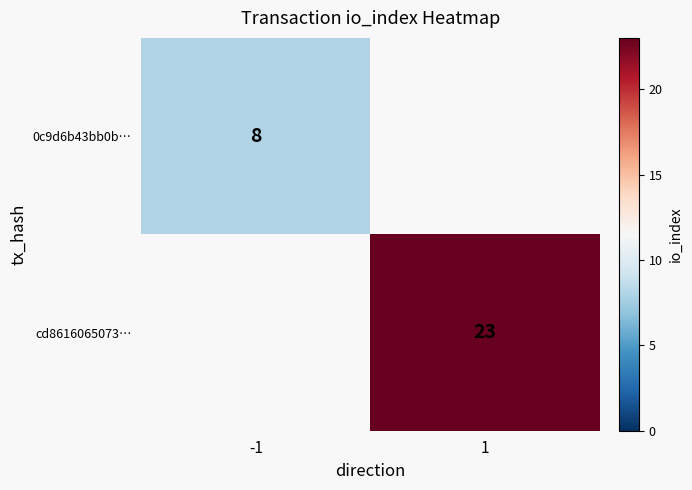

True or false: 0c9d6b43bb0b… has a value of 13 at -1.

False